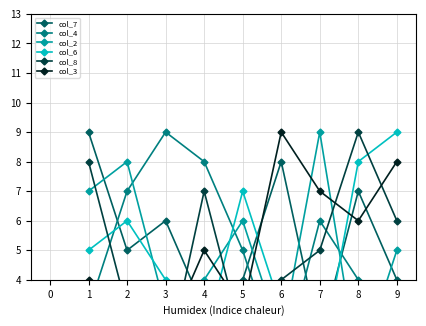

Which series ends up on top after the final intersection of col_3 and col_6?

col_6